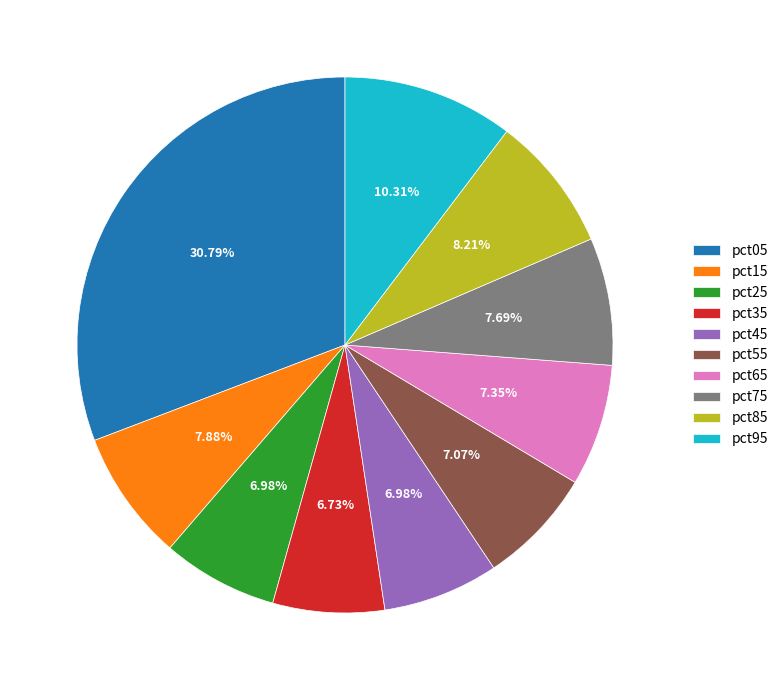

Count the number of slices in the pie.

10